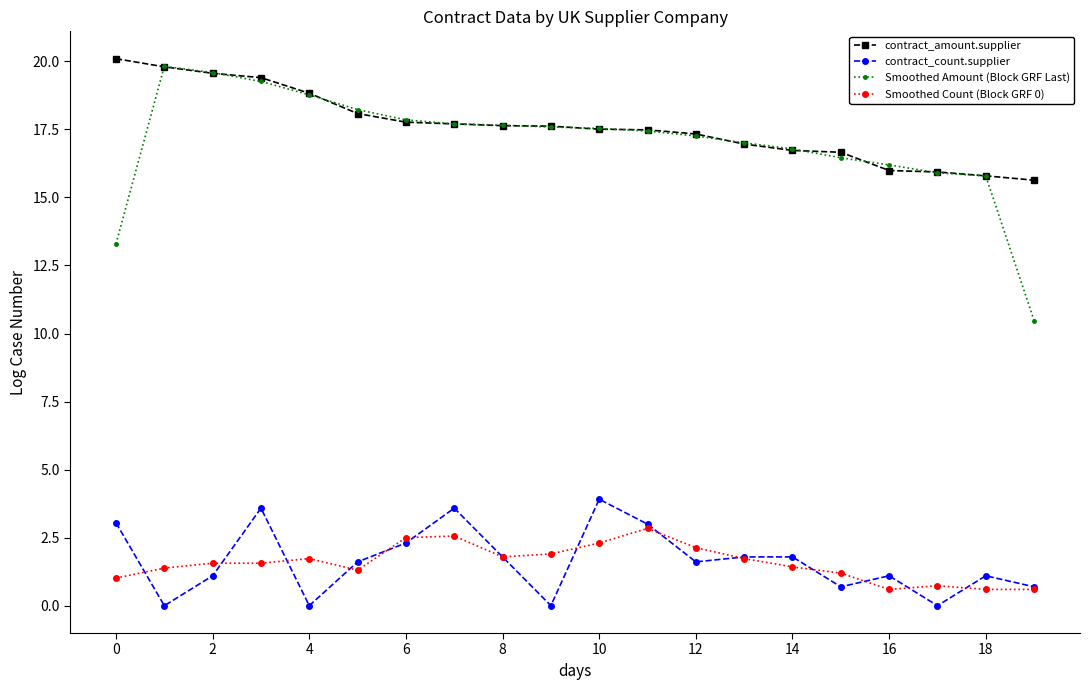

True or false: Smoothed Amount (Block GRF Last) and contract_count.supplier intersect in this chart.

False